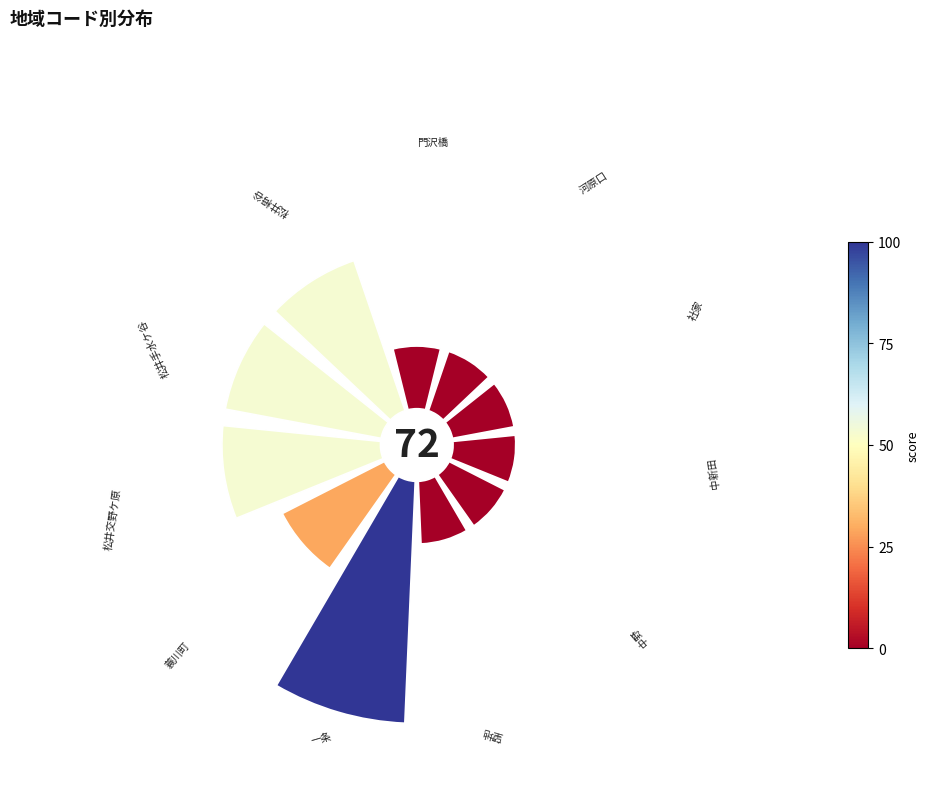

To the nearest percent, what is the average slice percentage?

9%